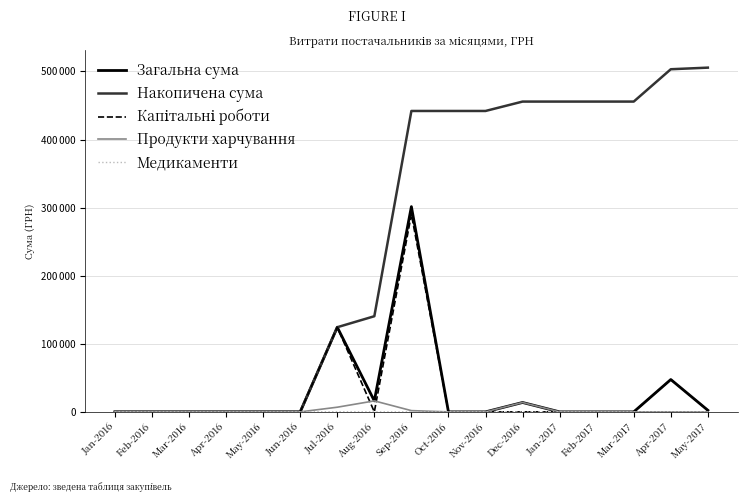

Reading left to right, extract all data points from this chart.

Загальна сума: Jan-2016=0.0	Feb-2016=0.0	Mar-2016=0.0	Apr-2016=0.0	May-2016=0.0	Jun-2016=0.0	Jul-2016=124329.2	Aug-2016=16142.0	Sep-2016=301469.4	Oct-2016=0.0	Nov-2016=0.0	Dec-2016=13788.0	Jan-2017=0.0	Feb-2017=0.0	Mar-2017=0.0	Apr-2017=47504.0	May-2017=2340.0
Накопичена сума: Jan-2016=0.0	Feb-2016=0.0	Mar-2016=0.0	Apr-2016=0.0	May-2016=0.0	Jun-2016=0.0	Jul-2016=124329.2	Aug-2016=140471.2	Sep-2016=441940.6	Oct-2016=441940.6	Nov-2016=441940.6	Dec-2016=455728.6	Jan-2017=455728.6	Feb-2017=455728.6	Mar-2017=455728.6	Apr-2017=503232.6	May-2017=505572.6
Капітальні роботи: Jan-2016=0.0	Feb-2016=0.0	Mar-2016=0.0	Apr-2016=0.0	May-2016=0.0	Jun-2016=0.0	Jul-2016=124329.2	Aug-2016=0.0	Sep-2016=290101.4	Oct-2016=0.0	Nov-2016=0.0	Dec-2016=0.0	Jan-2017=0.0	Feb-2017=0.0	Mar-2017=0.0	Apr-2017=47504.0	May-2017=2340.0
Продукти харчування: Jan-2016=0.0	Feb-2016=0.0	Mar-2016=0.0	Apr-2016=0.0	May-2016=0.0	Jun-2016=0.0	Jul-2016=6853.7	Aug-2016=16142.0	Sep-2016=1835.0	Oct-2016=0.0	Nov-2016=0.0	Dec-2016=13788.0	Jan-2017=0.0	Feb-2017=0.0	Mar-2017=0.0	Apr-2017=0.0	May-2017=0.0
Медикаменти: Jan-2016=0.0	Feb-2016=0.0	Mar-2016=0.0	Apr-2016=0.0	May-2016=0.0	Jun-2016=0.0	Jul-2016=200.0	Aug-2016=0.0	Sep-2016=0.0	Oct-2016=0.0	Nov-2016=0.0	Dec-2016=0.0	Jan-2017=0.0	Feb-2017=0.0	Mar-2017=0.0	Apr-2017=0.0	May-2017=0.0